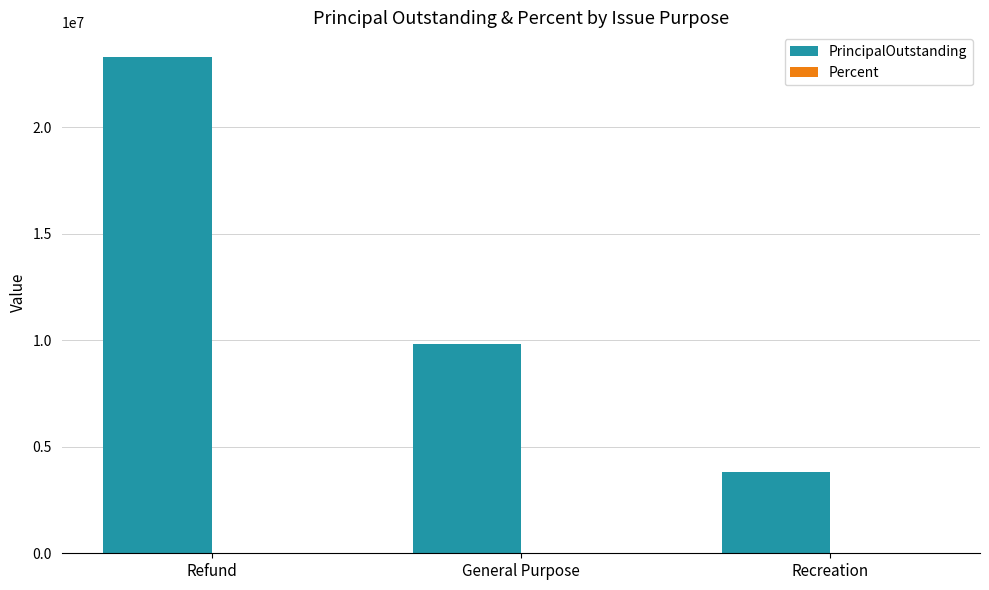

Between Refund and Recreation, which series saw the biggest shift?

PrincipalOutstanding